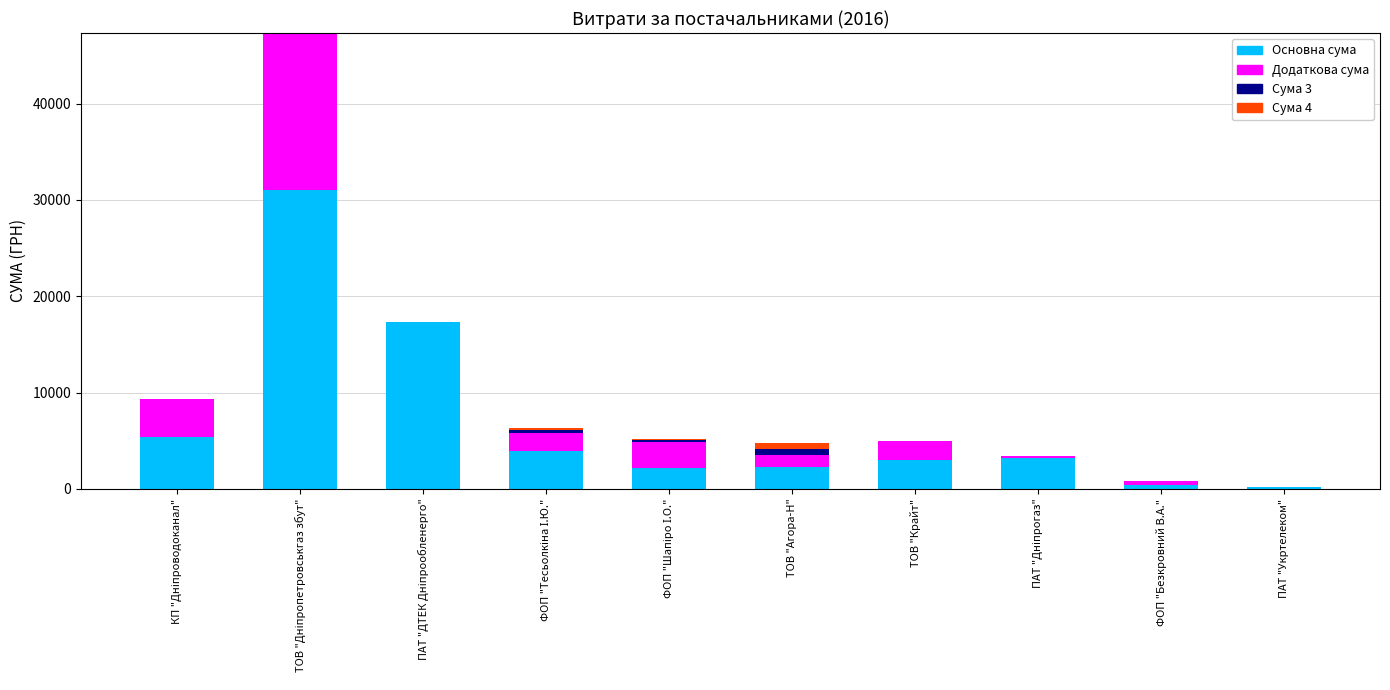

Are the bars grouped side by side (vs. stacked)?

No